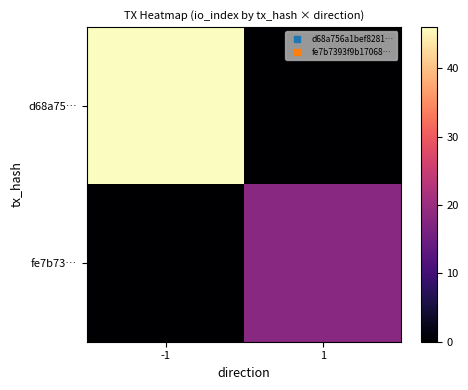

Rank the series by their maximum value, from lowest to highest.

fe7b73…, d68a75…